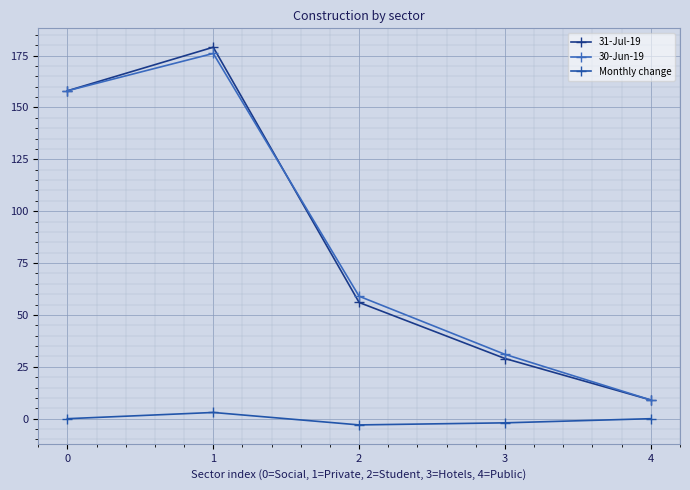

How many data points does each series have?

5